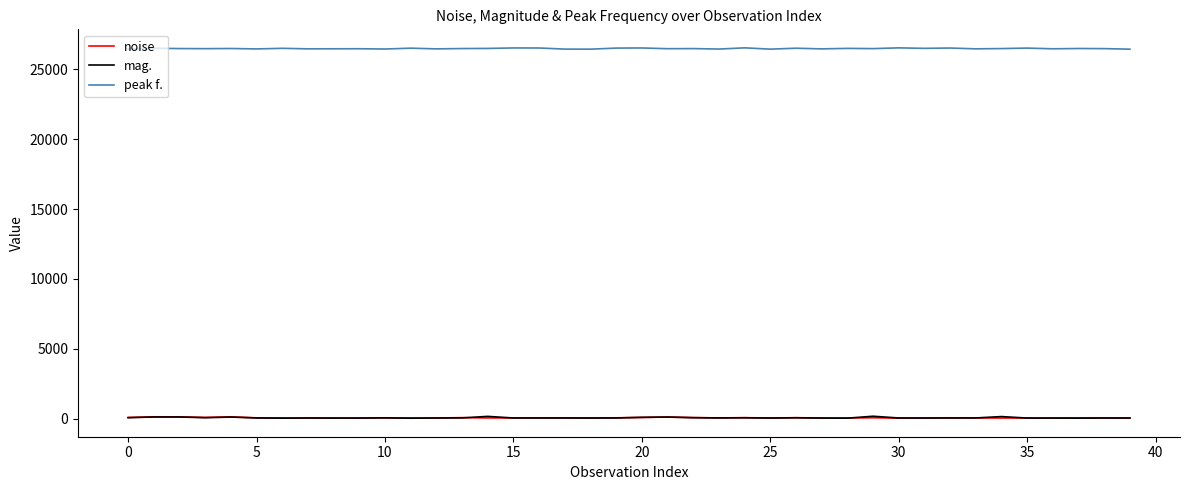

What is the maximum value shown in the chart?

26545.9